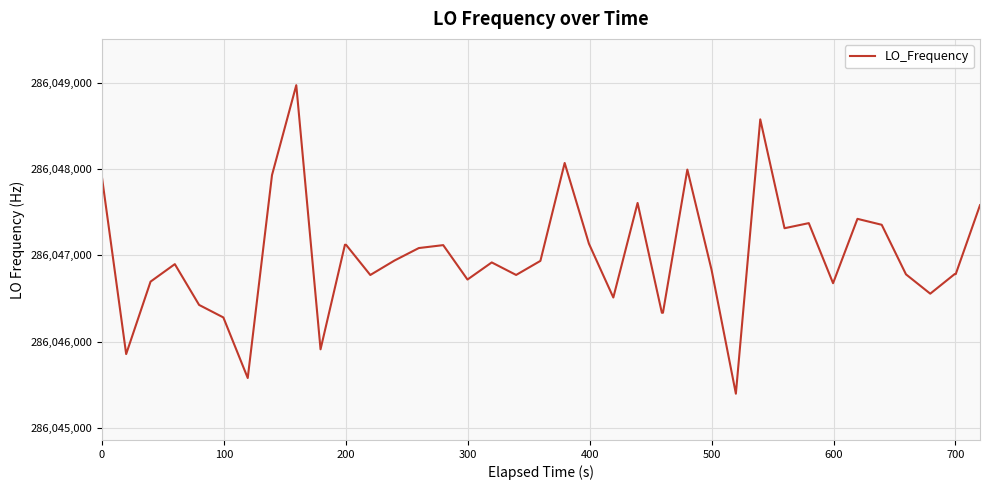

Count the number of data series in this chart.

1